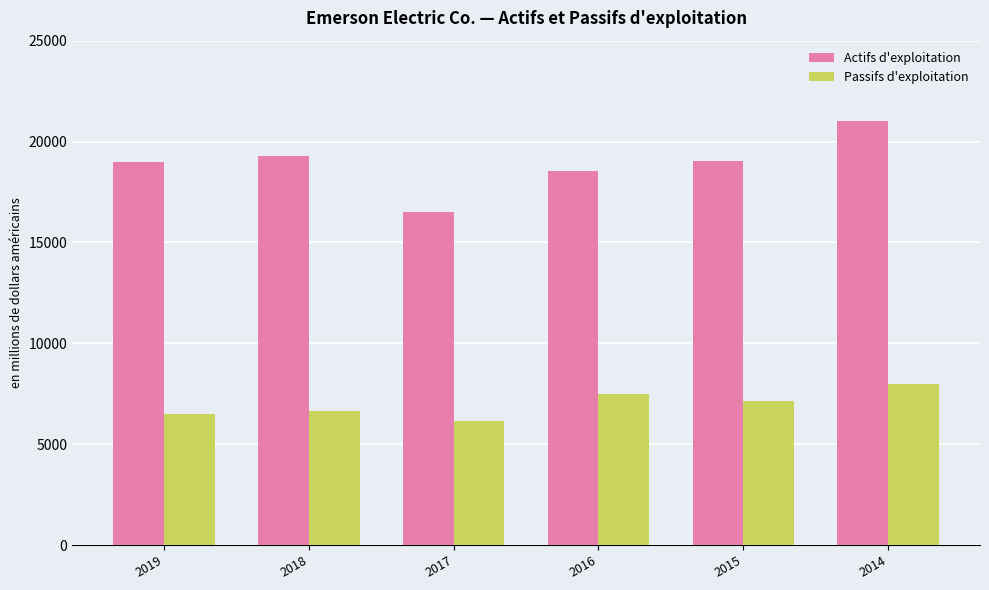

The value of Actifs d'exploitation at 2018 is 10467. True or false?

False